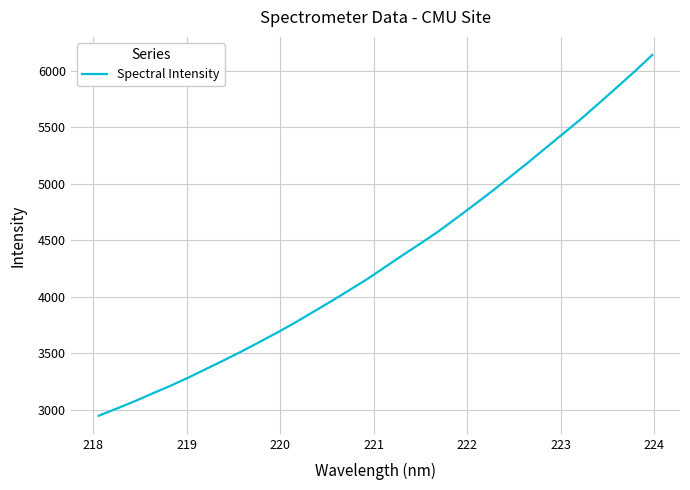

What is the maximum value shown in the chart?

6138.9